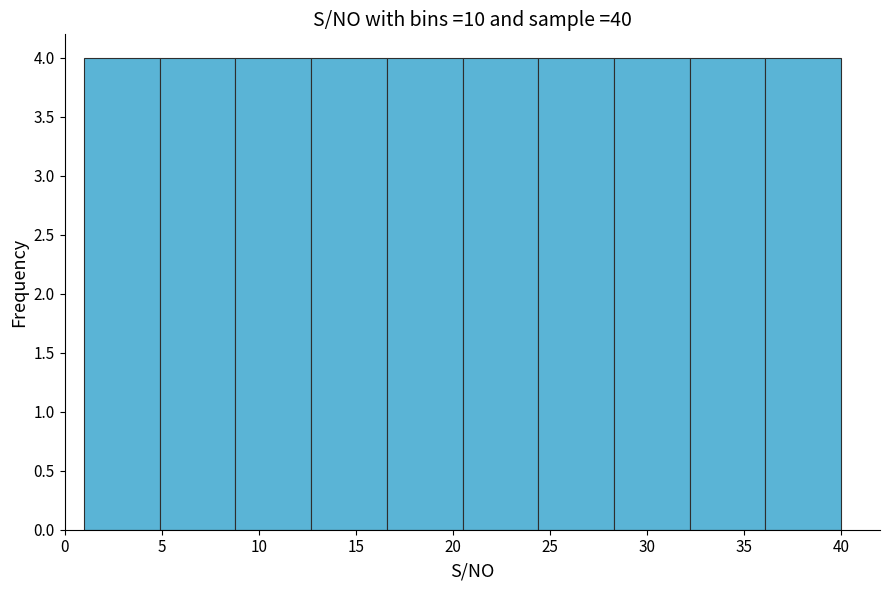

Reading left to right, transcribe this chart: for each bar, give the range it covers on the x-axis and its height. Neither the bar edges nor the heights are printed on the chart, so give them approximately, as read against the axes.

1.0 to 4.9: 4
4.9 to 8.8: 4
8.8 to 12.7: 4
12.7 to 16.6: 4
16.6 to 20.5: 4
20.5 to 24.4: 4
24.4 to 28.3: 4
28.3 to 32.2: 4
32.2 to 36.1: 4
36.1 to 40.0: 4